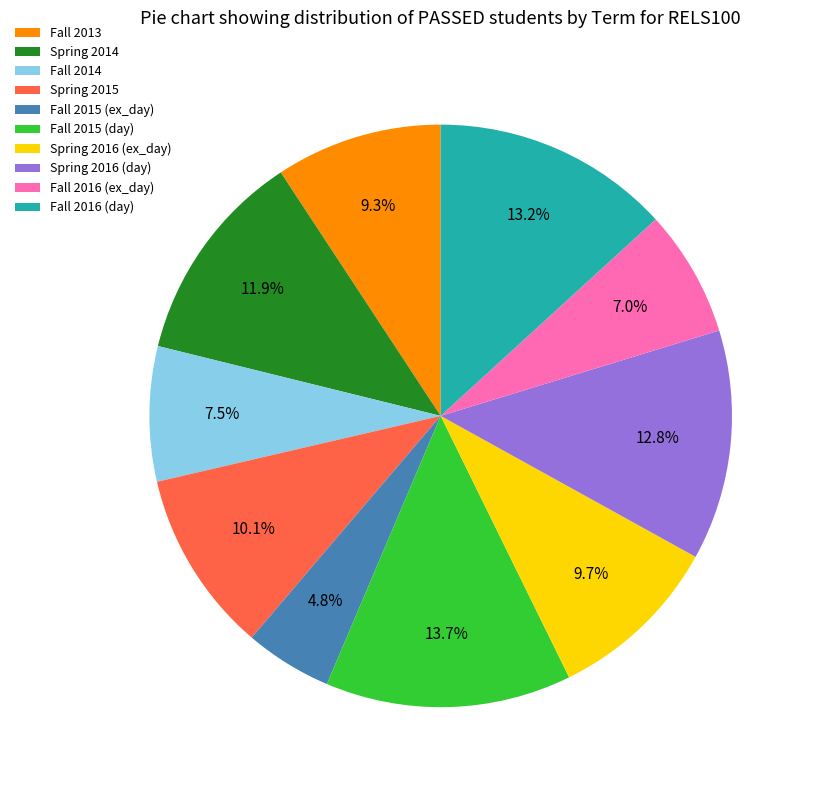

Is there any slice that represents more than half of the pie?

No